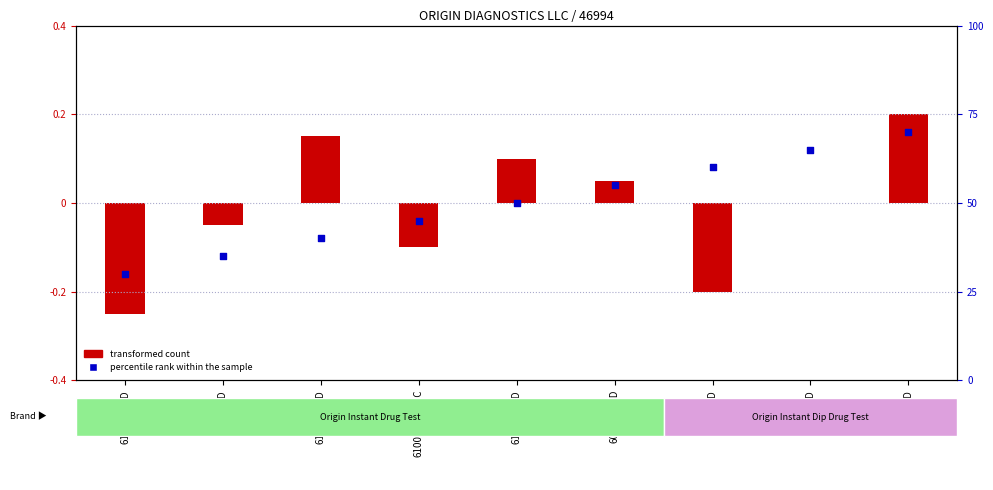

Is the value of percentile rank within the sample at 31236-OD greater than the value of transformed count at 61013-3-OD?

No